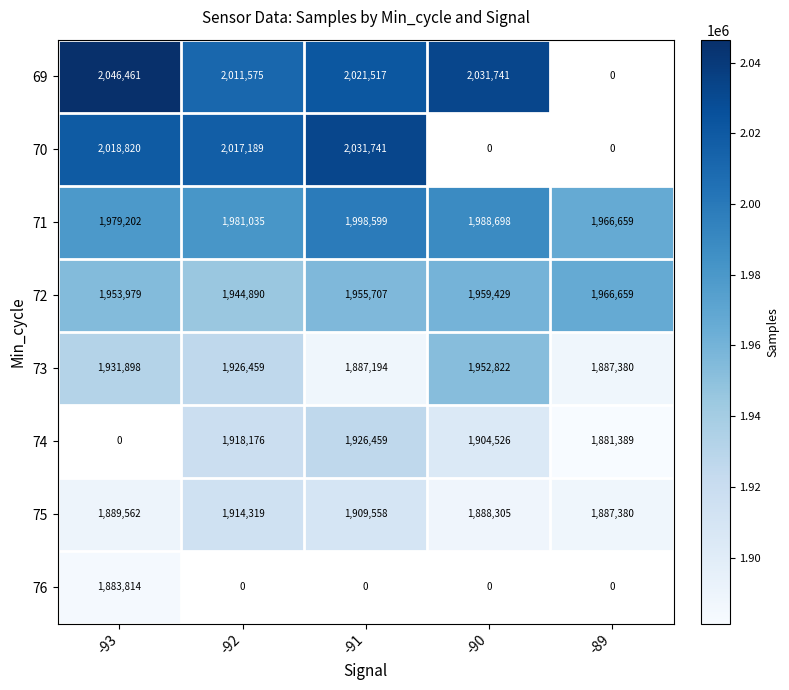

How many values in the 73 series are below 1926459?

2